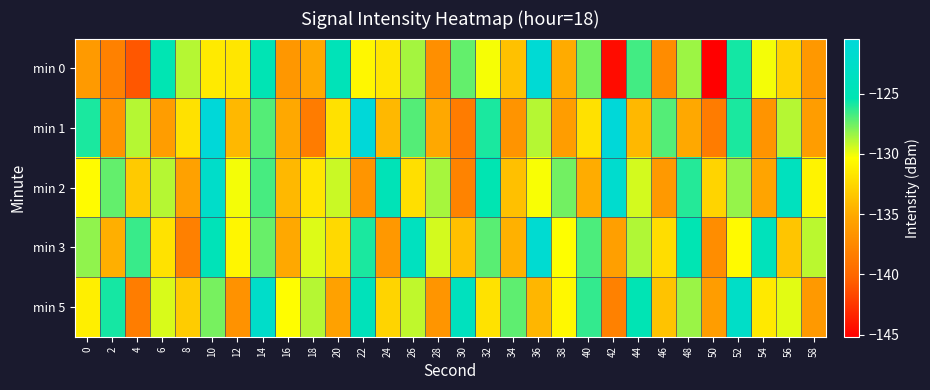

What is the difference between the highest and lowest values at 48?

9.8